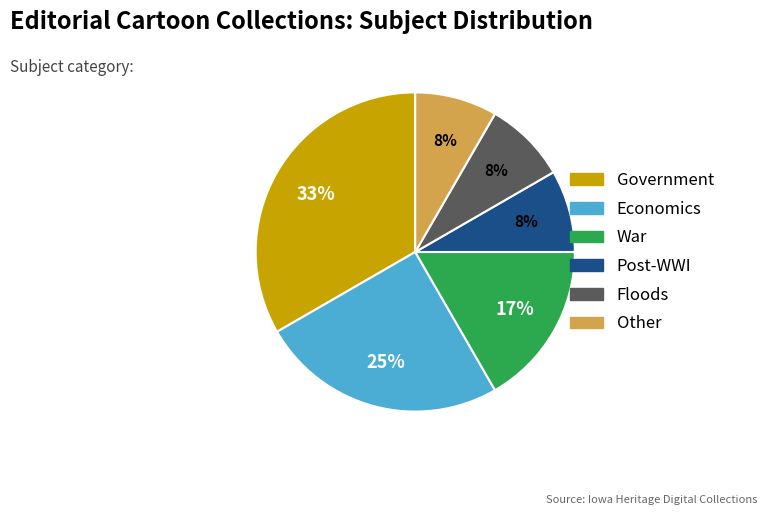

To the nearest percent, what is the difference between the largest and smallest slice percentages?

25%